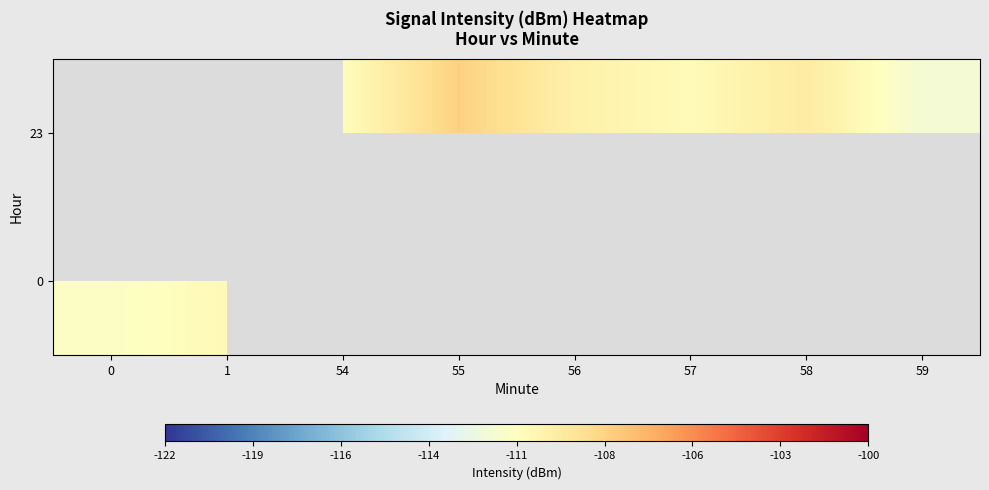

Between 0 and 1, which is larger?

1